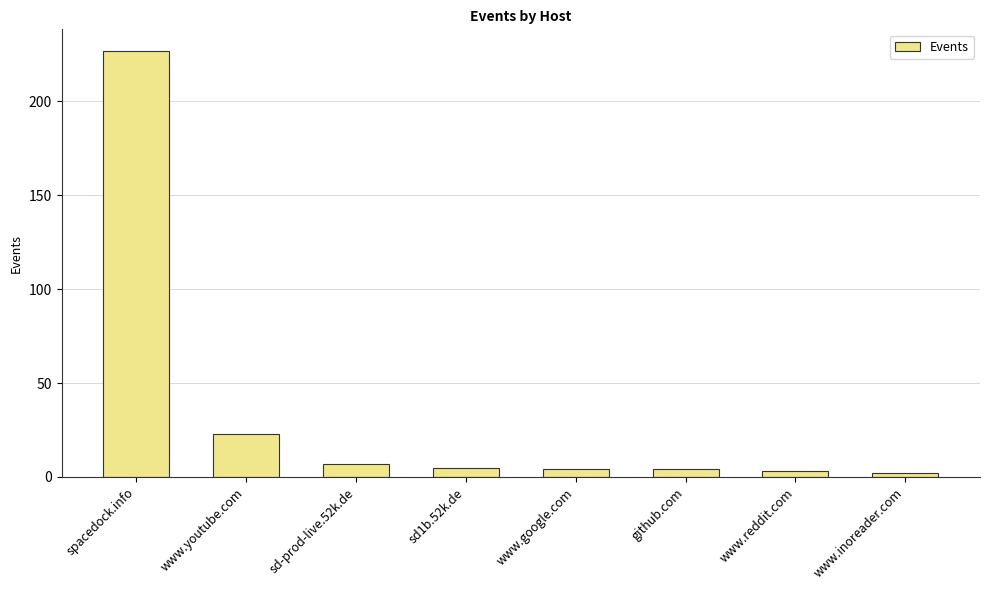

Is it true that the value at www.youtube.com is 23?

True